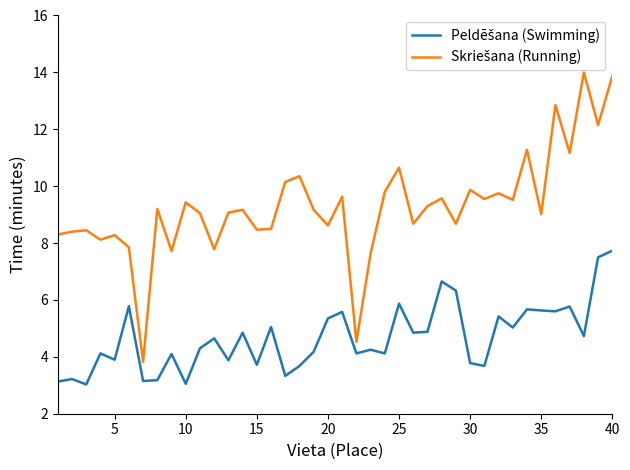

What is the minimum value shown in the chart?

3.0